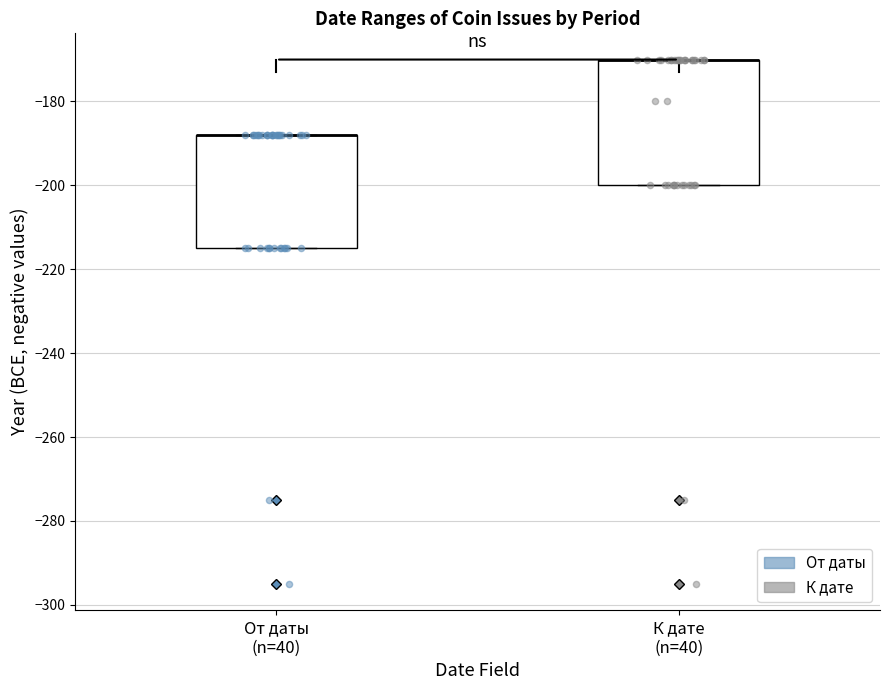

Reading left to right, read every box against the y-axis: the position of its median line, the range the box covers, and the ends of its whiskers. The values are not printed on the chart, so give them approximately, as read against the axis.

От даты (n=40): median -188 (drawn on the box's upper edge), box -214 to -188, whiskers -214 to -188
К дате (n=40): median -170 (drawn on the box's upper edge), box -200 to -170, whiskers -200 to -170